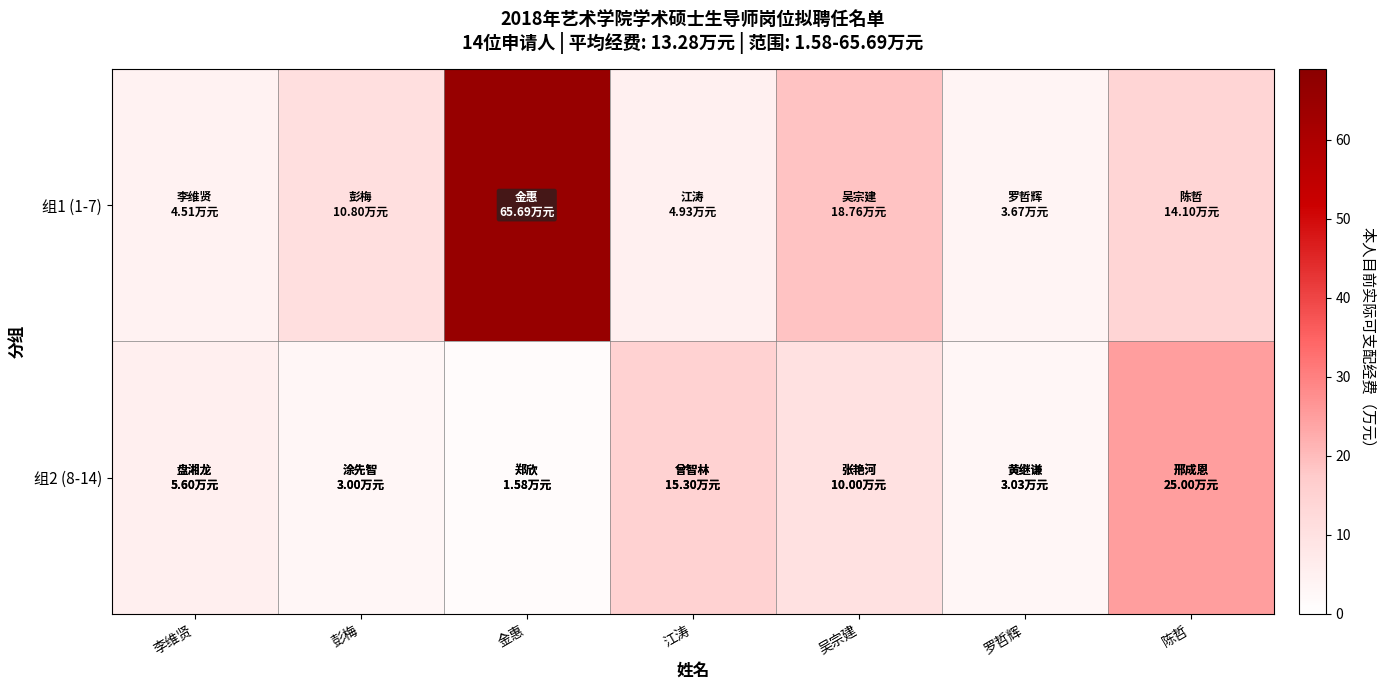

Rank the series by their average value, from highest to lowest.

组1 (1-7), 组2 (8-14)